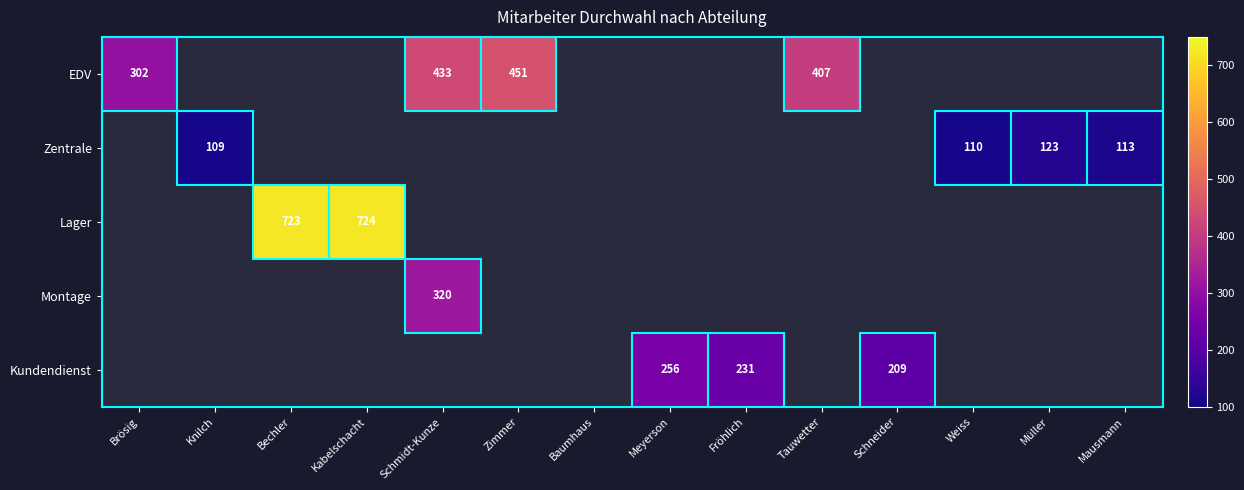

Is it true that EDV equals 407 at Tauwetter?

True